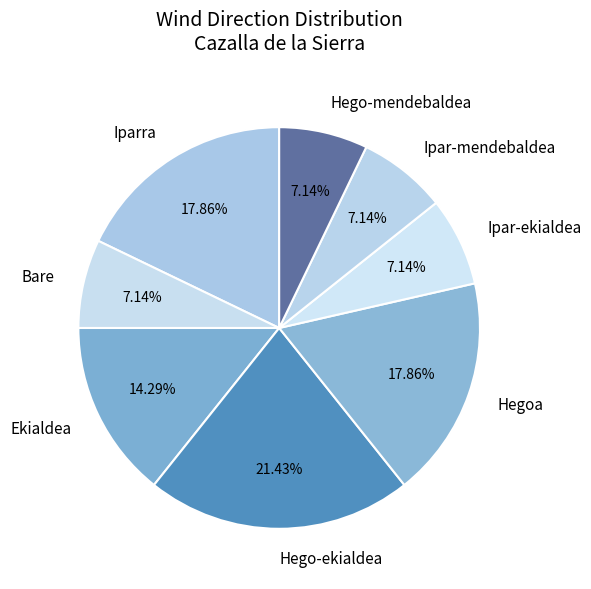

To the nearest percent, what portion does Ekialdea represent?

14%